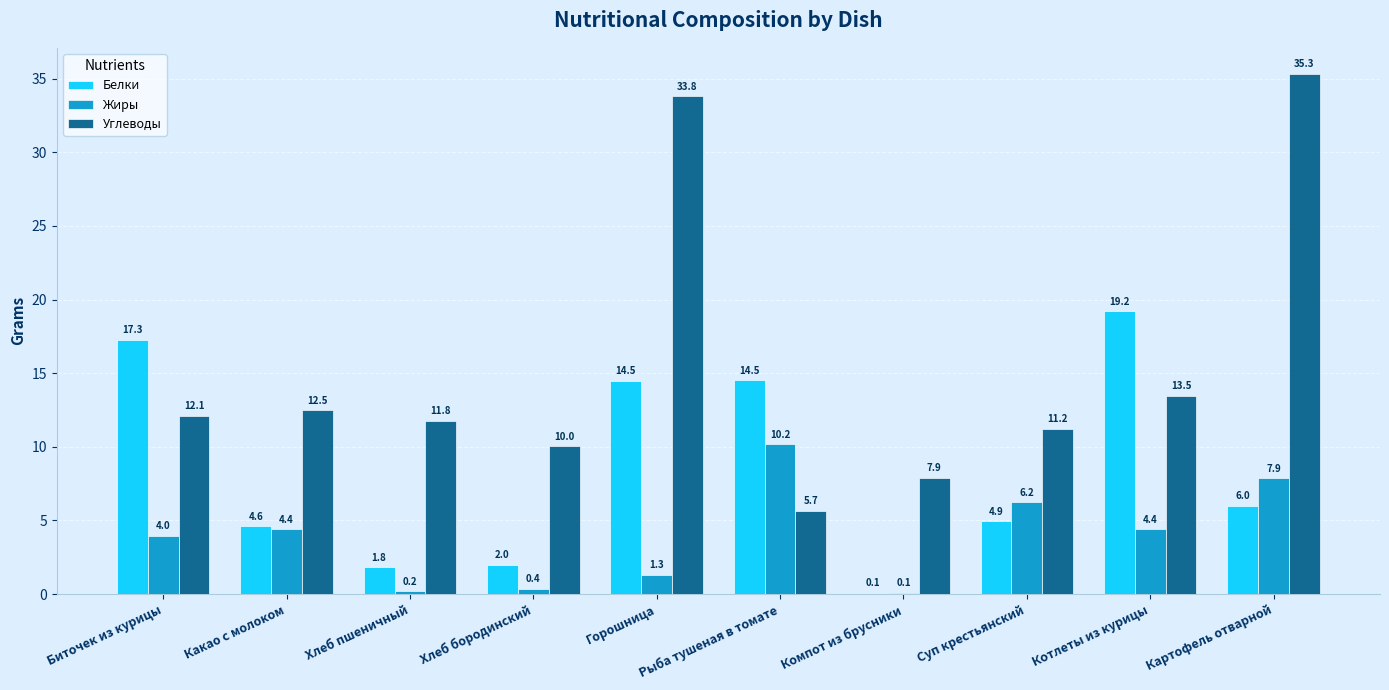

Reading left to right, extract all data points from this chart.

Белки: Биточек из курицы=17.3	Какао с молоком=4.6	Хлеб пшеничный=1.8	Хлеб бородинский=2.0	Горошница=14.5	Рыба тушеная в томате=14.5	Компот из брусники=0.1	Суп крестьянский=4.9	Котлеты из курицы=19.2	Картофель отварной=6.0
Жиры: Биточек из курицы=4.0	Какао с молоком=4.4	Хлеб пшеничный=0.2	Хлеб бородинский=0.4	Горошница=1.3	Рыба тушеная в томате=10.2	Компот из брусники=0.1	Суп крестьянский=6.2	Котлеты из курицы=4.4	Картофель отварной=7.9
Углеводы: Биточек из курицы=12.1	Какао с молоком=12.5	Хлеб пшеничный=11.8	Хлеб бородинский=10.0	Горошница=33.8	Рыба тушеная в томате=5.7	Компот из брусники=7.9	Суп крестьянский=11.2	Котлеты из курицы=13.5	Картофель отварной=35.3